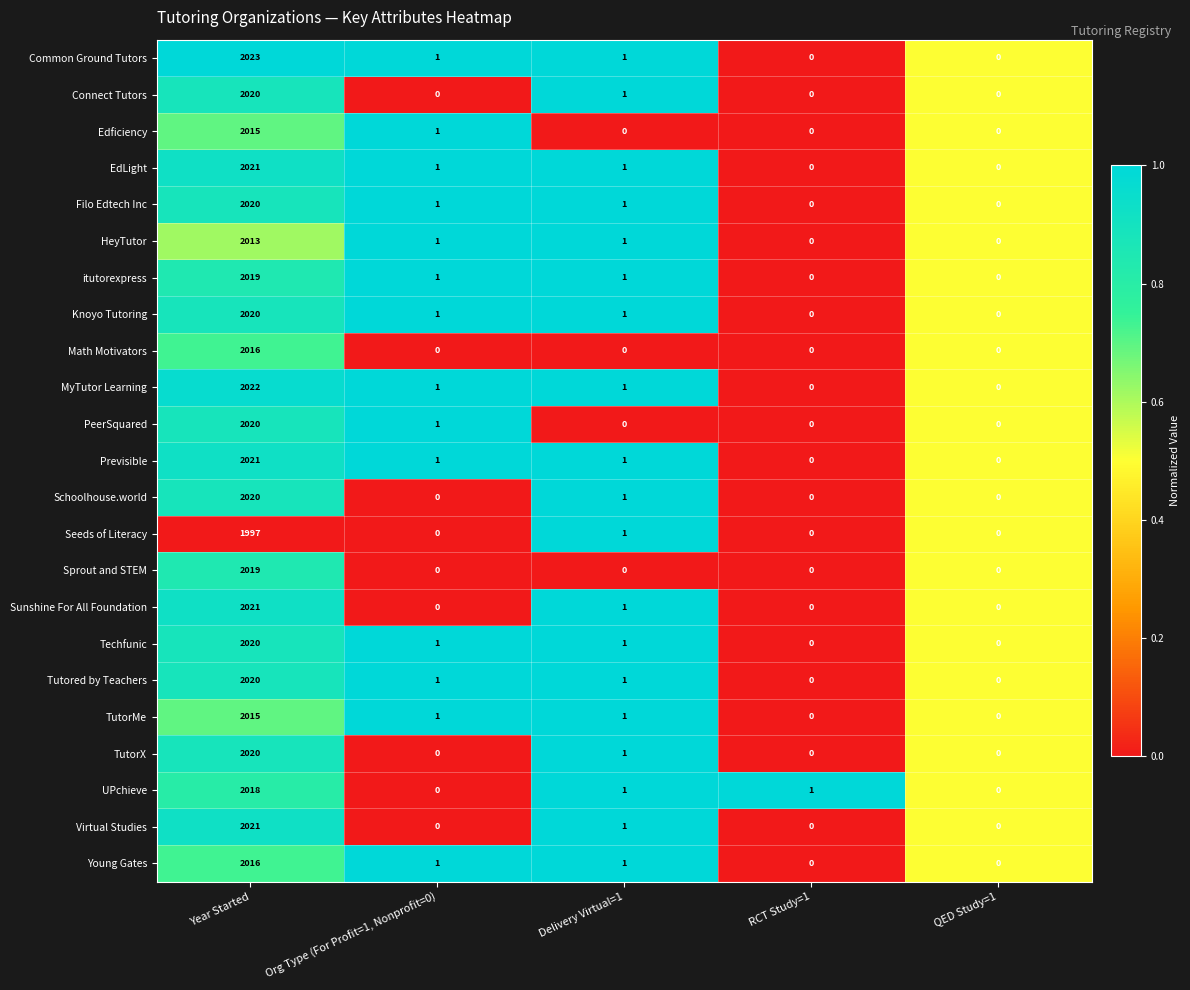

Is it true that HeyTutor equals 0 at RCT Study=1?

True